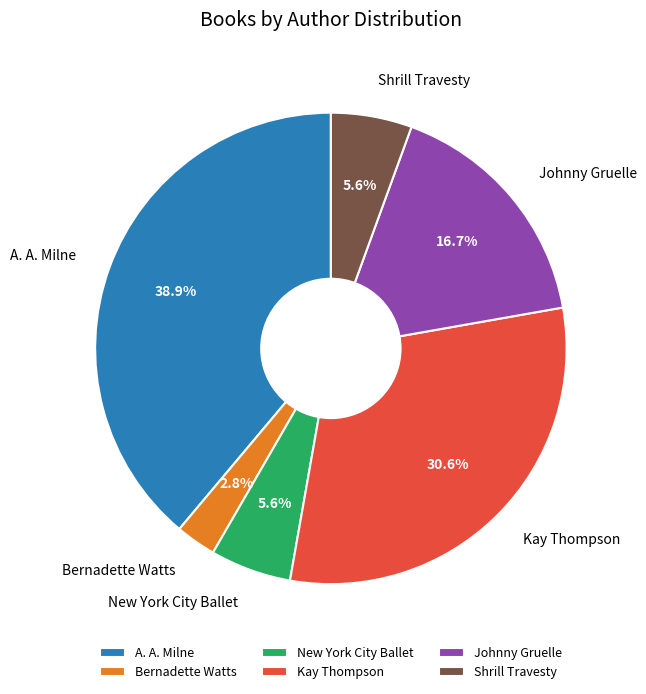

What percentage is NOT represented by New York City Ballet?

94.4%